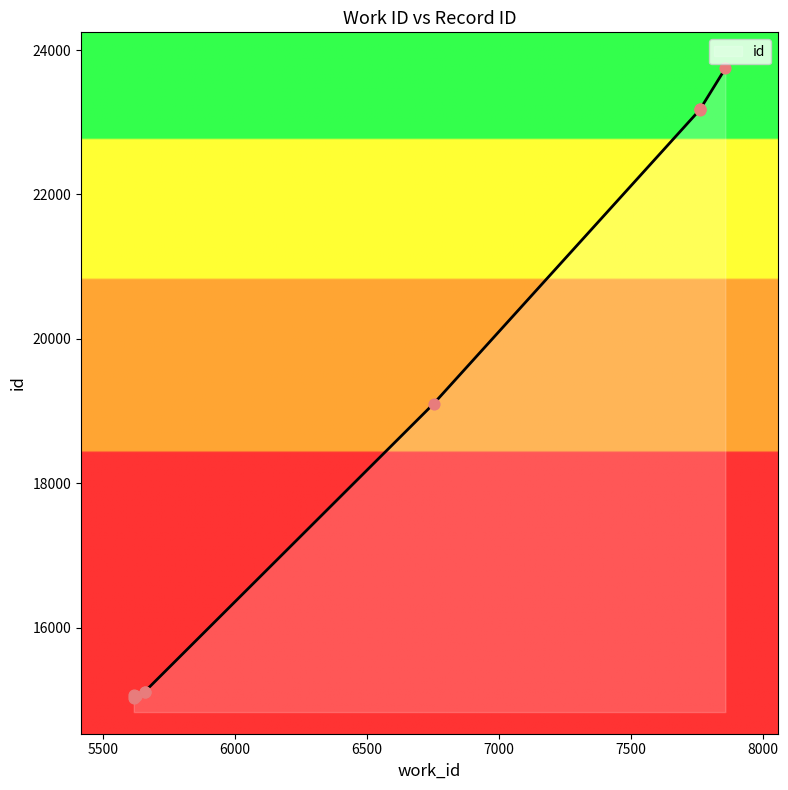

Approximately how many times larger is the value at 5616 compared to 6753?

0.8